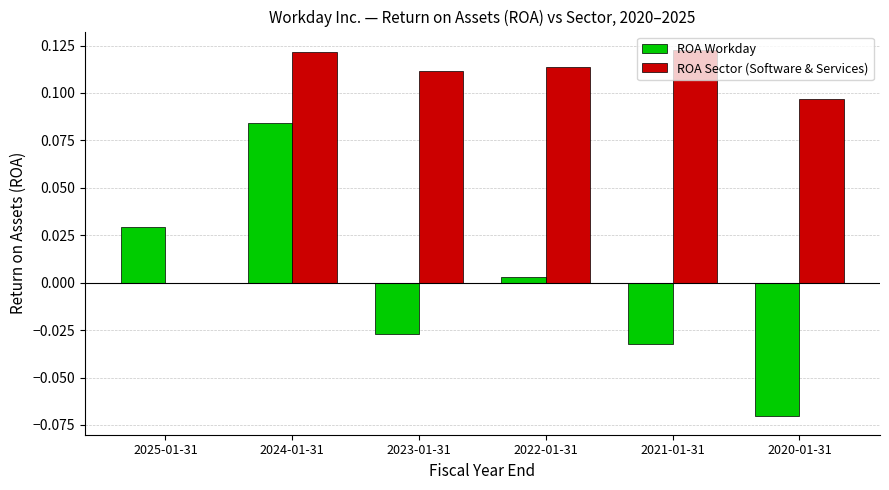

Which series has the largest total across all categories?

ROA Sector (Software & Services)